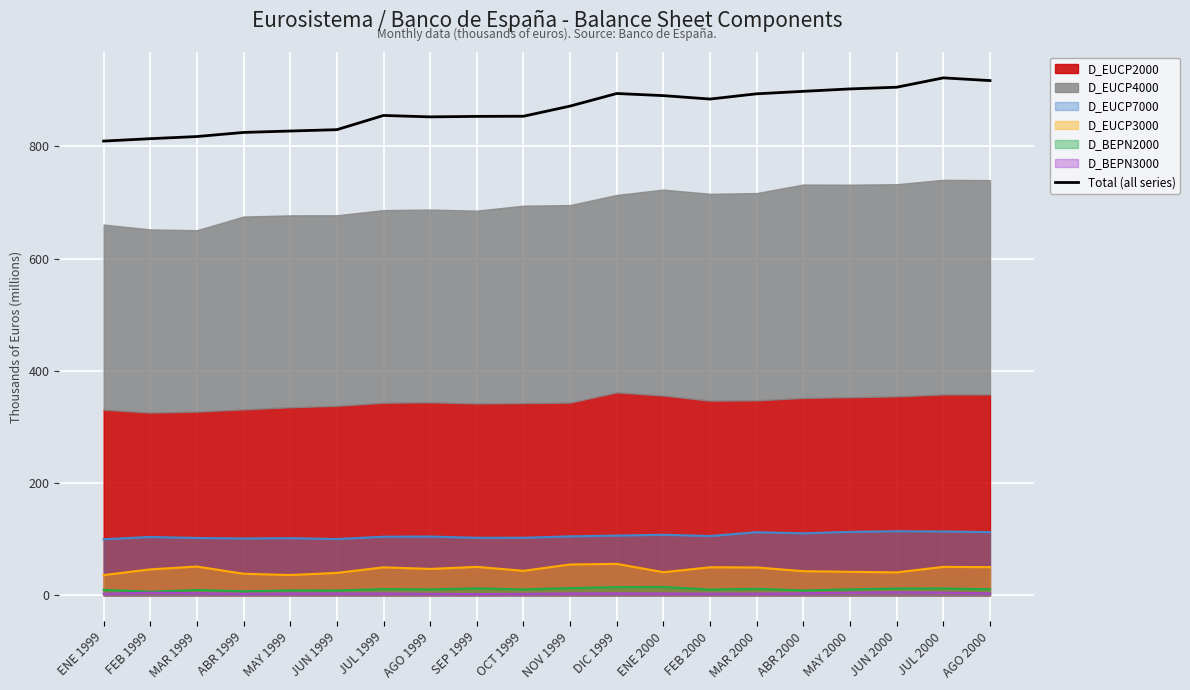

What is the label of the 7th point from the right?

FEB 2000